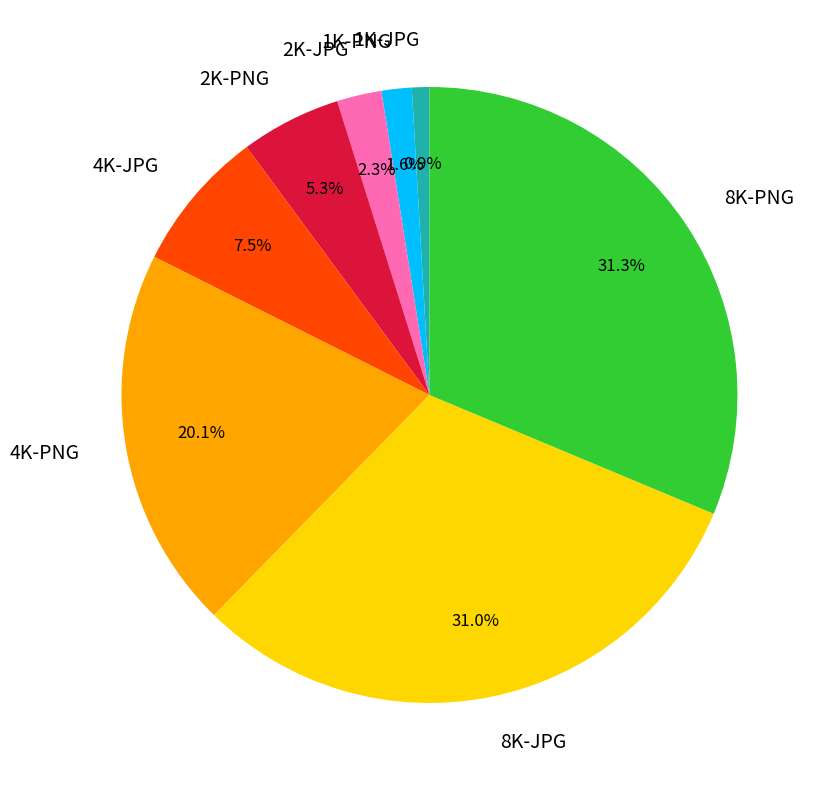

True or false: 1K-PNG accounts for 7% of the total.

False